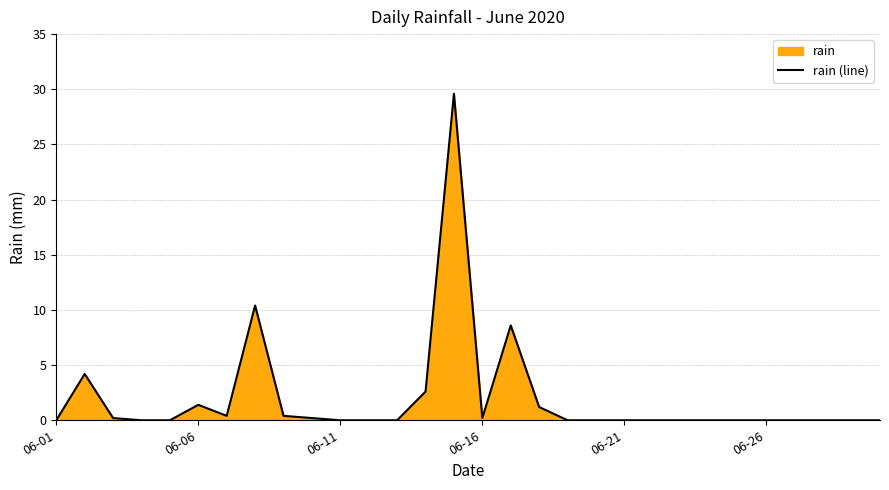

What is the value of the 14th point from the left?

2.6